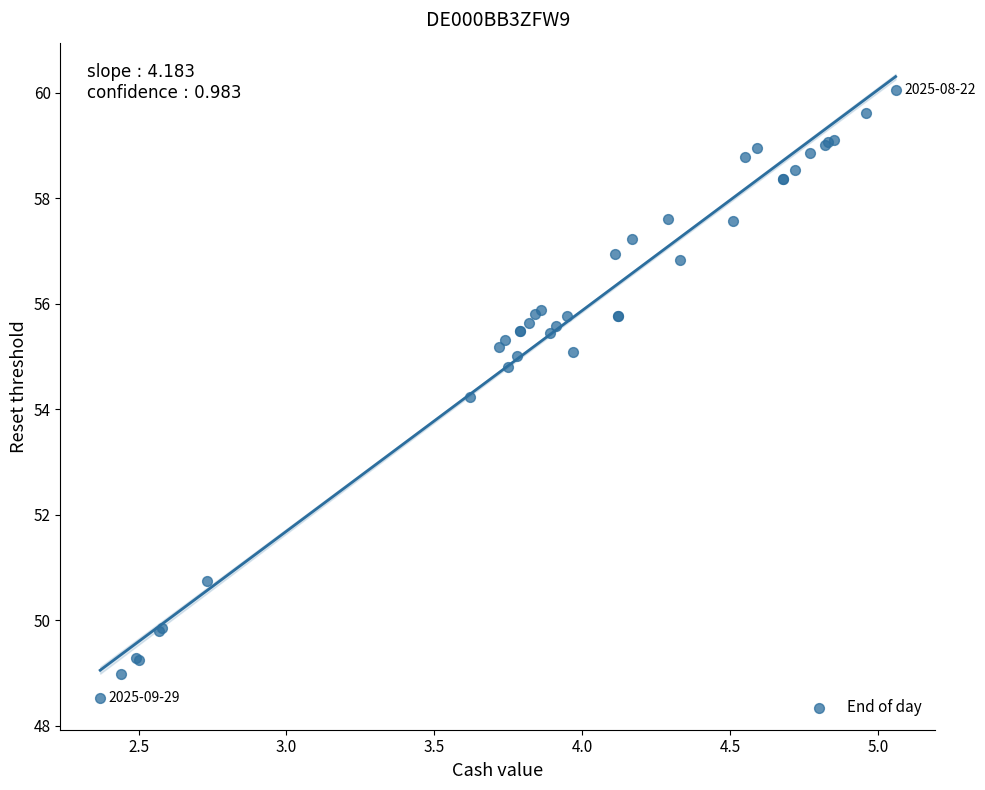

What Y value in the scatter plot is closest to 54?

54.2